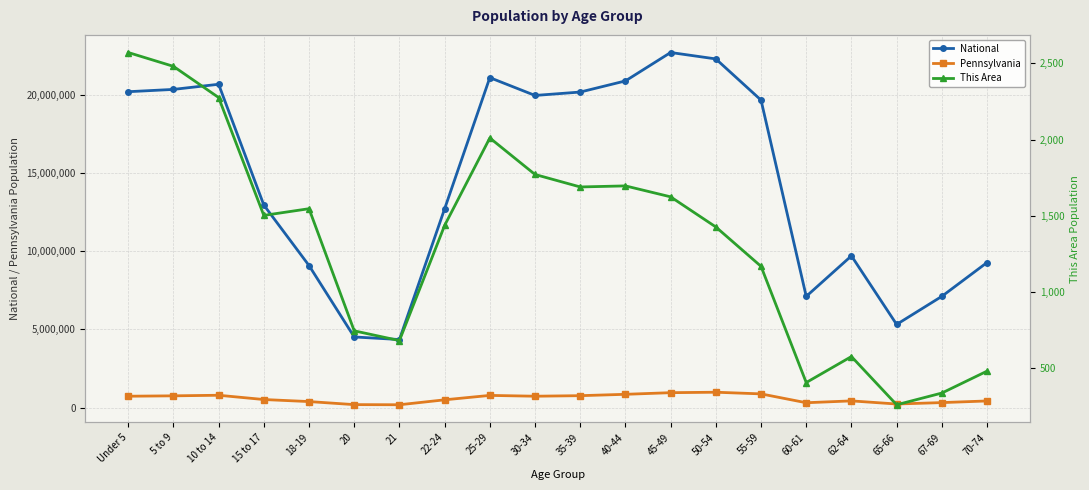

The value of Pennsylvania at 40-44 is 851382. True or false?

True